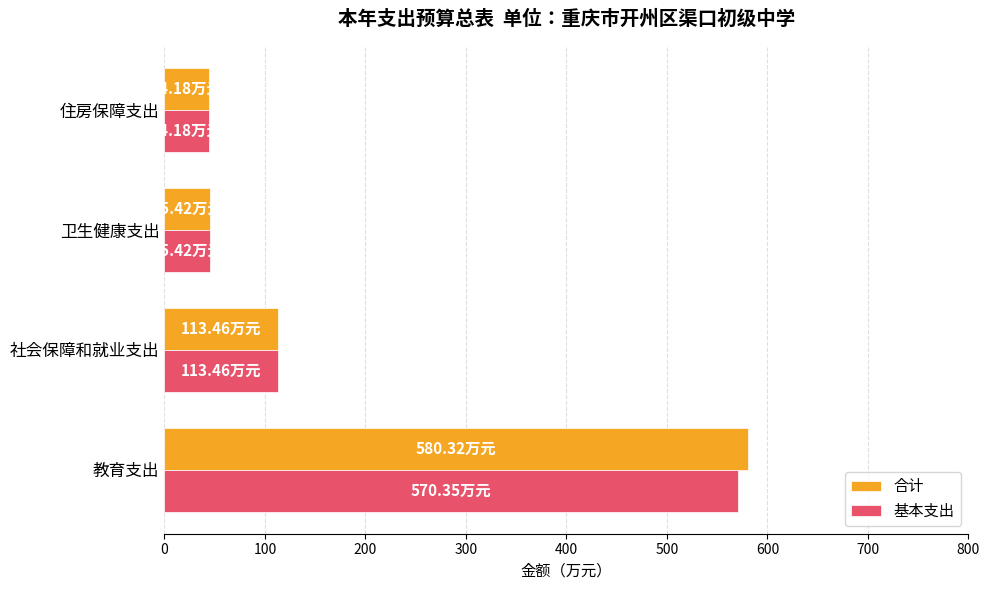

What is the average value of the 合计 series?

195.8